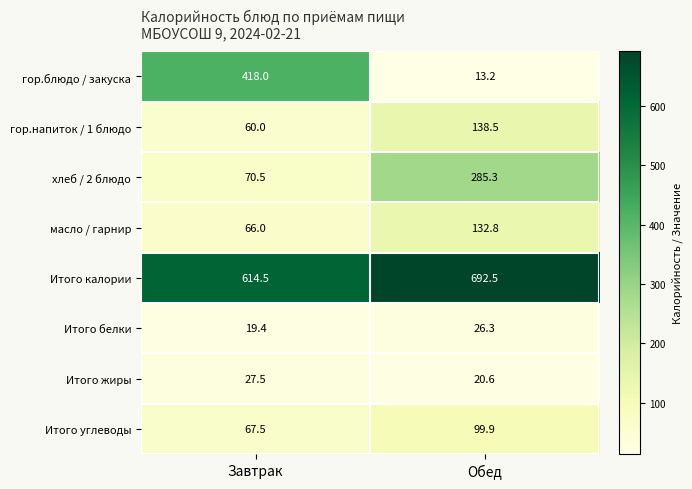

Is it true that Итого углеводы equals 99.9 at Обед?

True